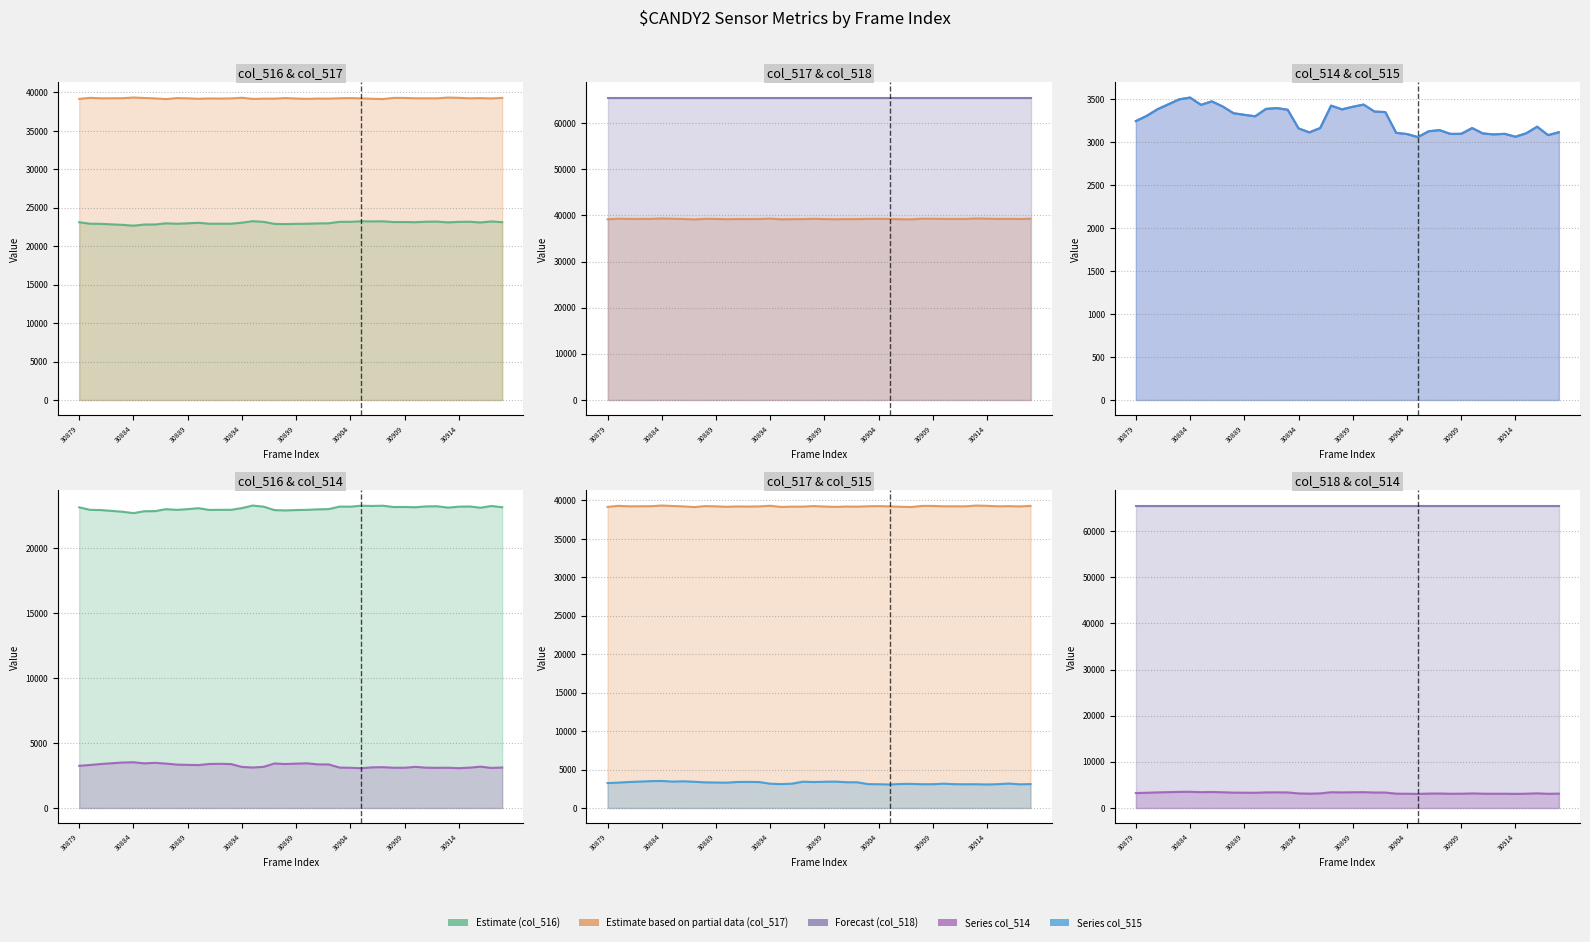

True or false: Series col_515 and Forecast (col_518) cross at least once.

False